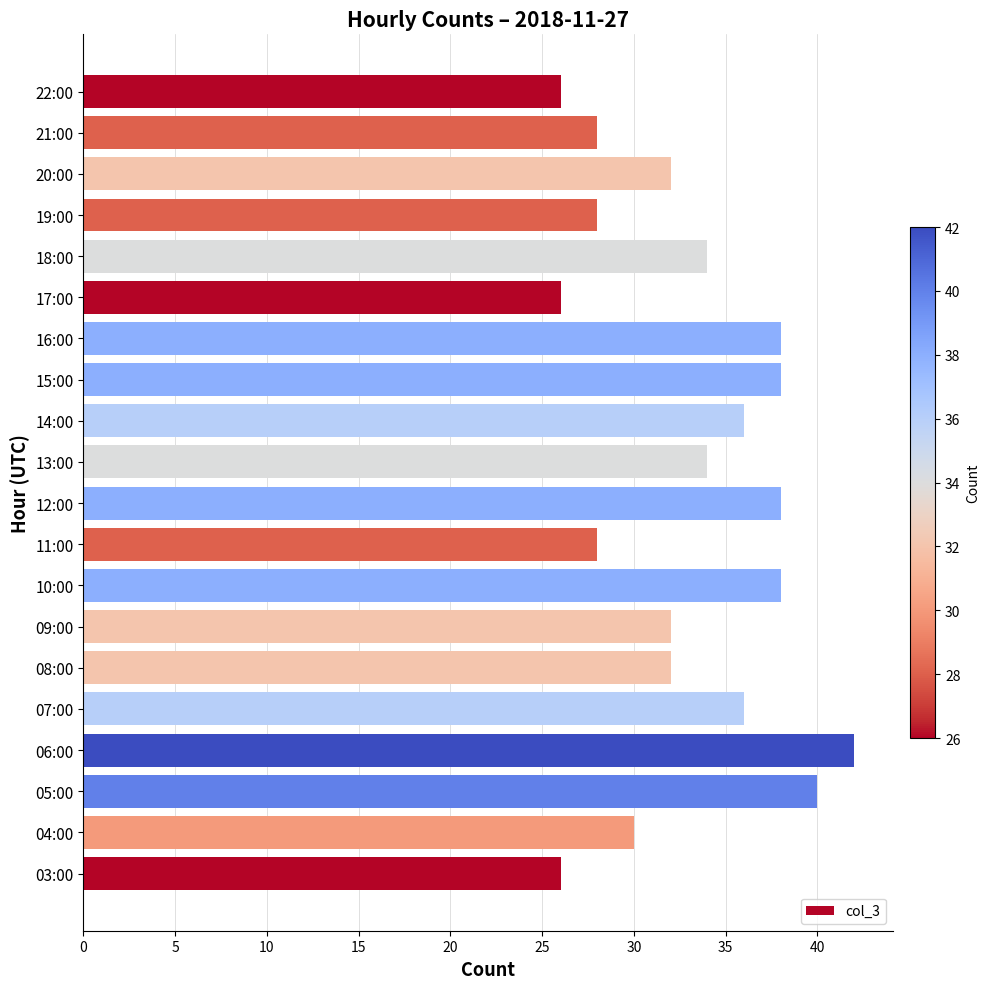

What is the difference between the maximum and second lowest values?

16